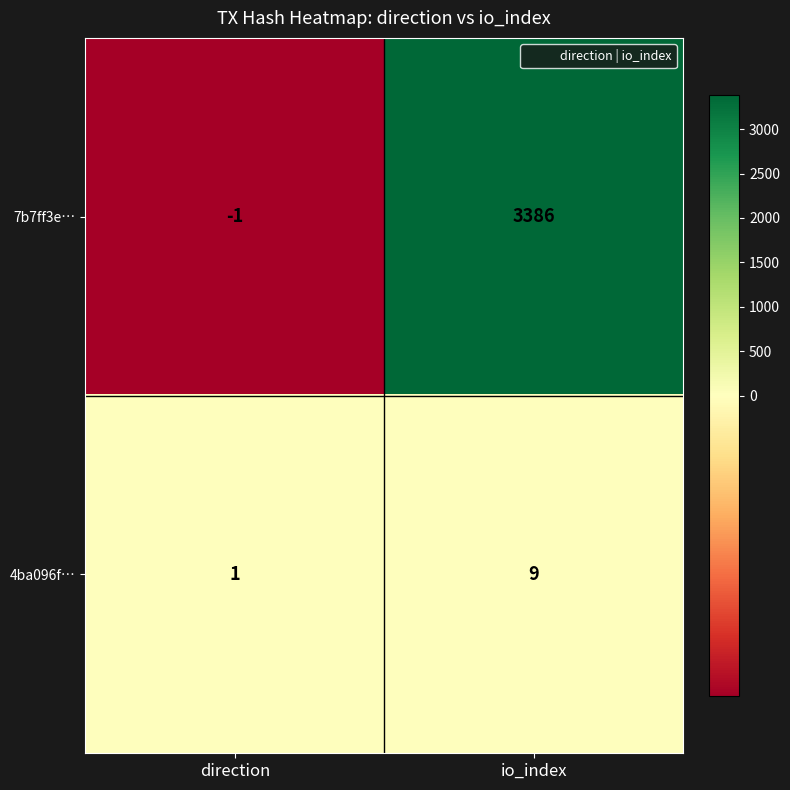

Which category has the lowest value in the 7b7ff3e… series?

direction